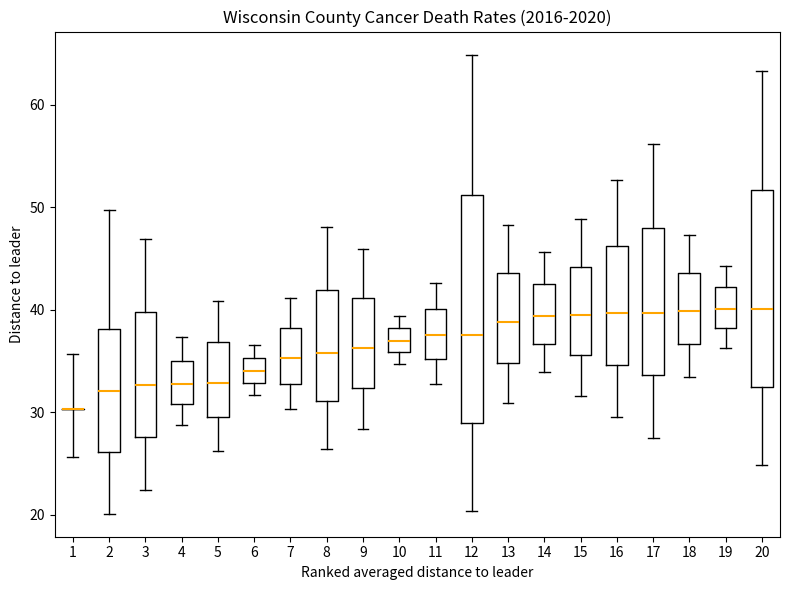

Which box is the tallest, from its lower edge to its upper edge?

12